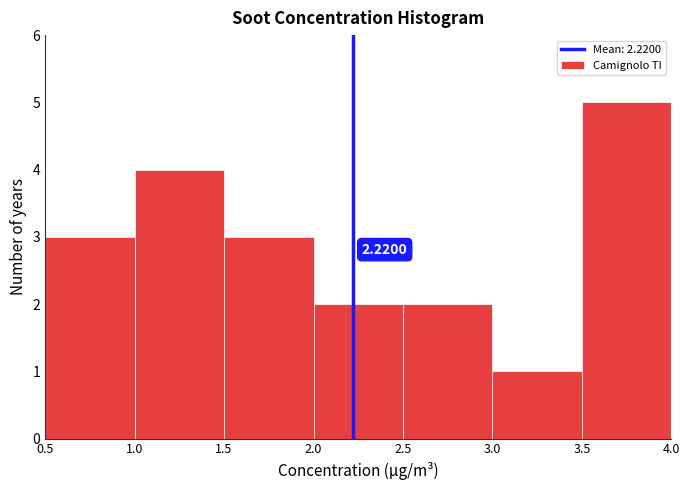

Which range on the x-axis has the tallest bar?

3.5 to 4.0